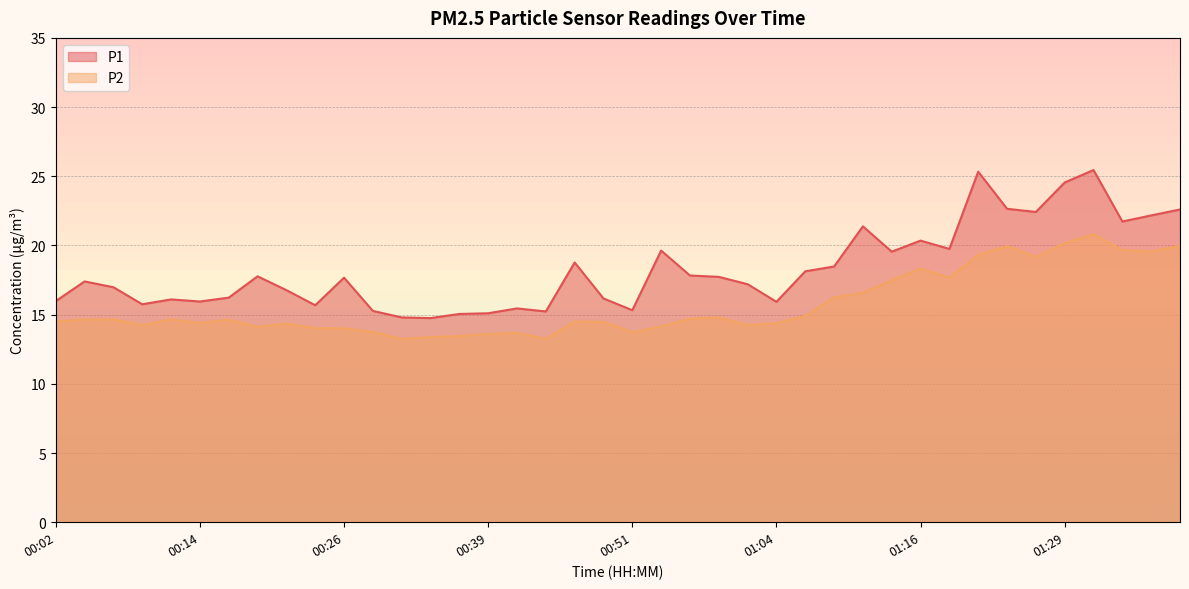

What is the minimum value for P1?

14.8